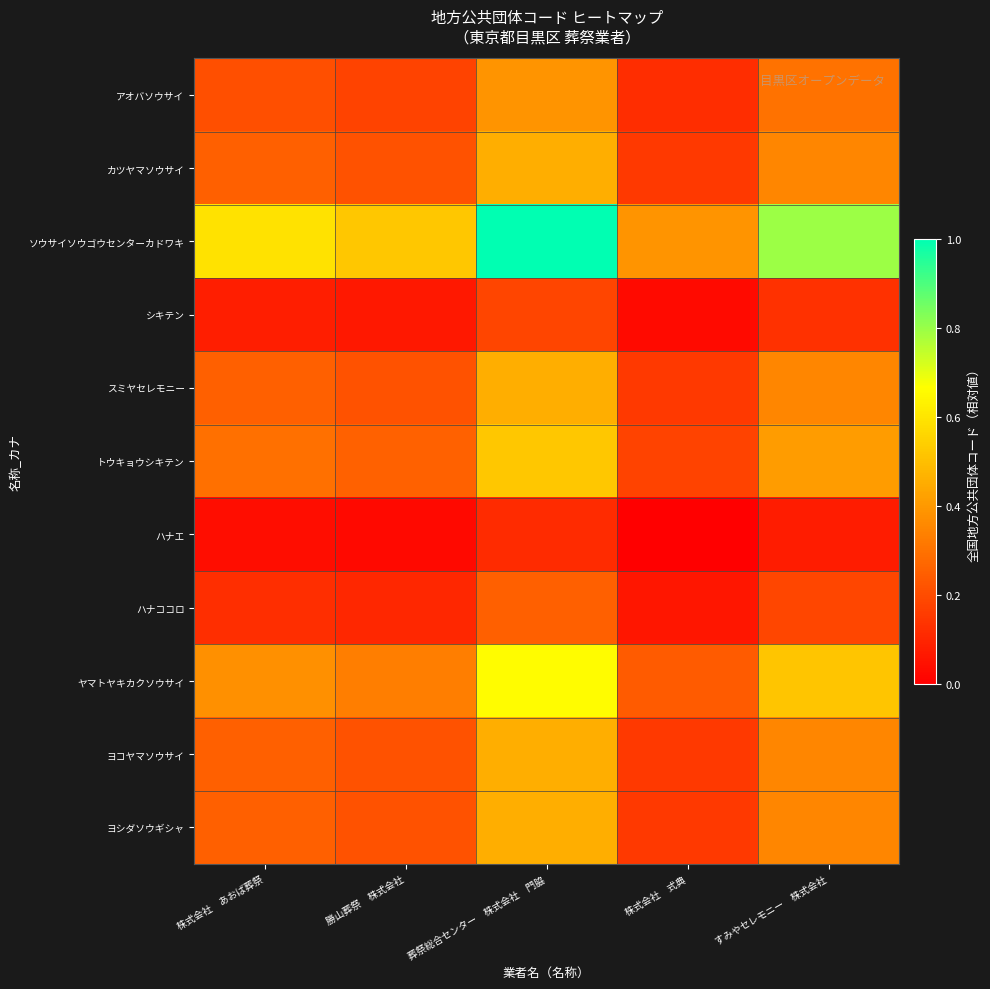

Which series changed the most between 葬祭総合センター 株式会社 門脇 and すみやセレモニー 株式会社?

ソウサイソウゴウセンターカドワキ